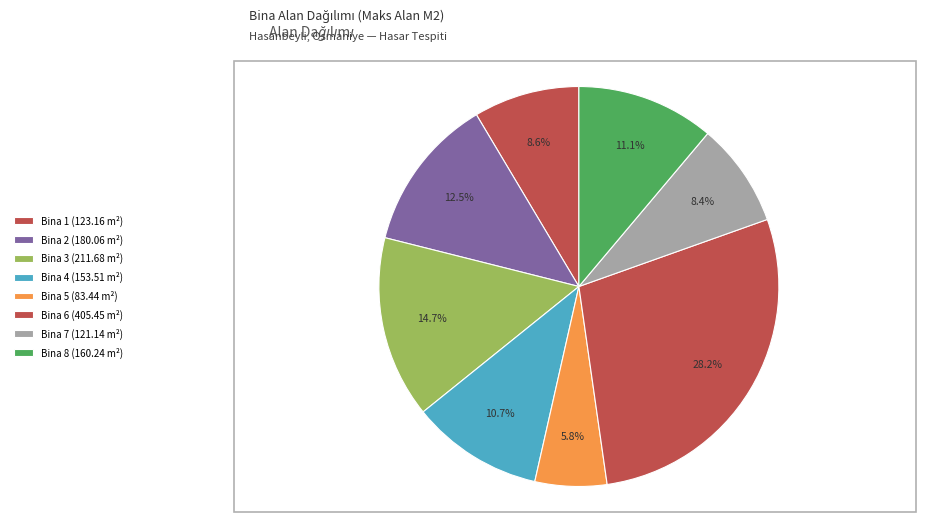

How many slices are in this pie chart?

8